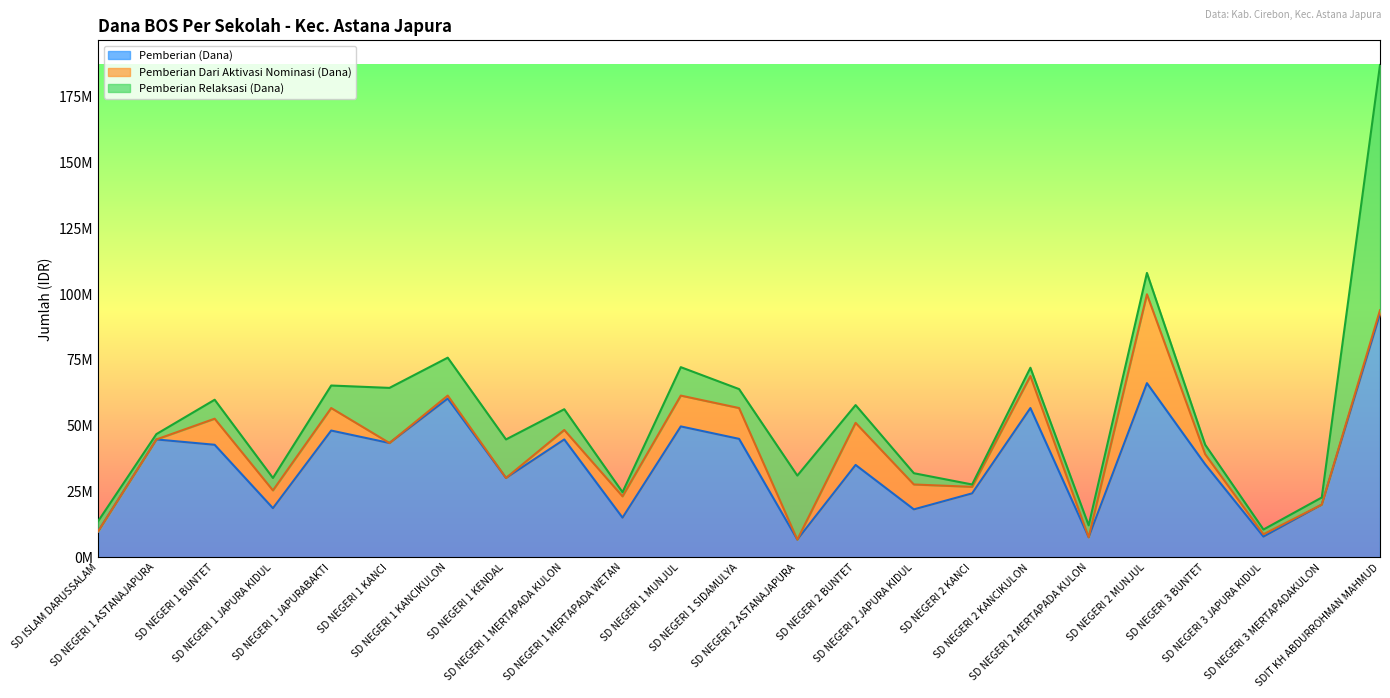

In Disalurkan (Dana), how many points are higher than both neighbors (excluding endpoints)?

8